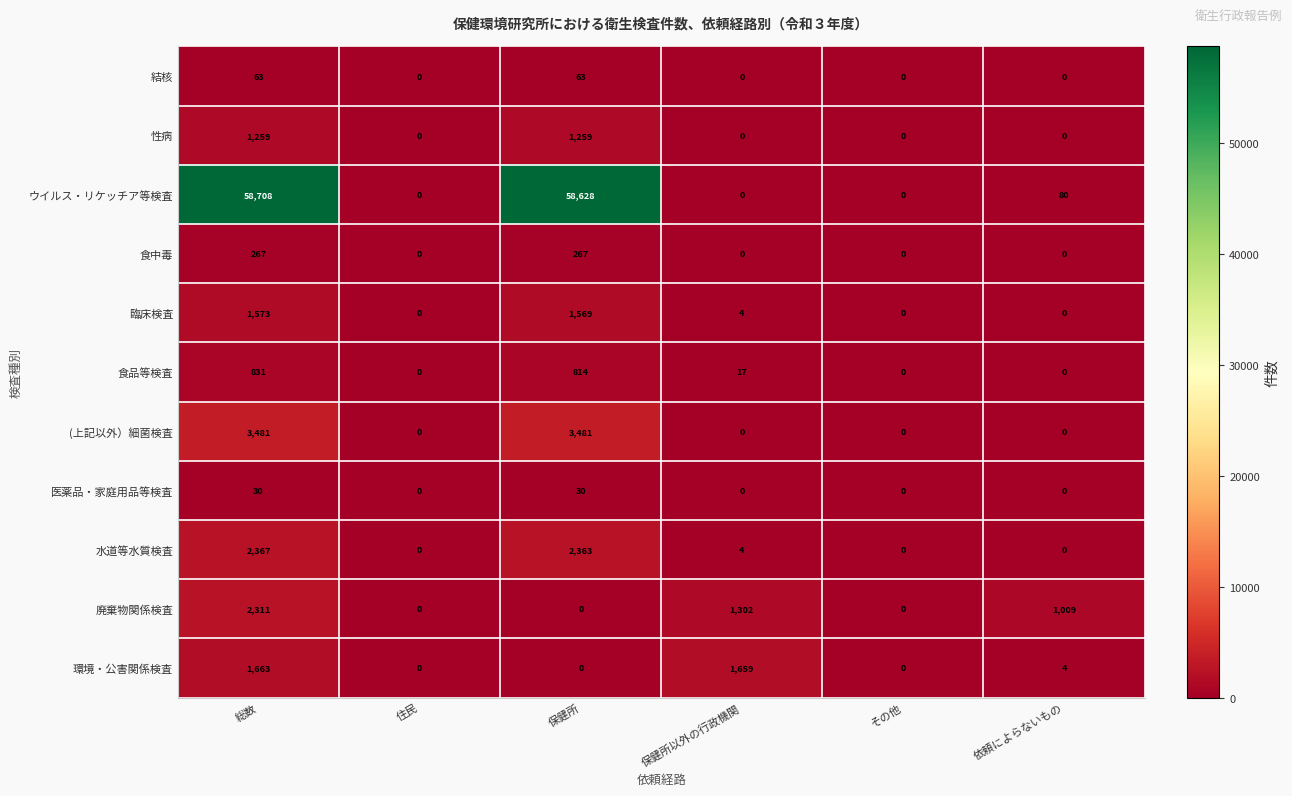

Rank the series by their maximum value, from lowest to highest.

医薬品・家庭用品等検査, 結核, 食中毒, 食品等検査, 性病, 臨床検査, 環境・公害関係検査, 廃棄物関係検査, 水道等水質検査, (上記以外）細菌検査, ウイルス・リケッチア等検査